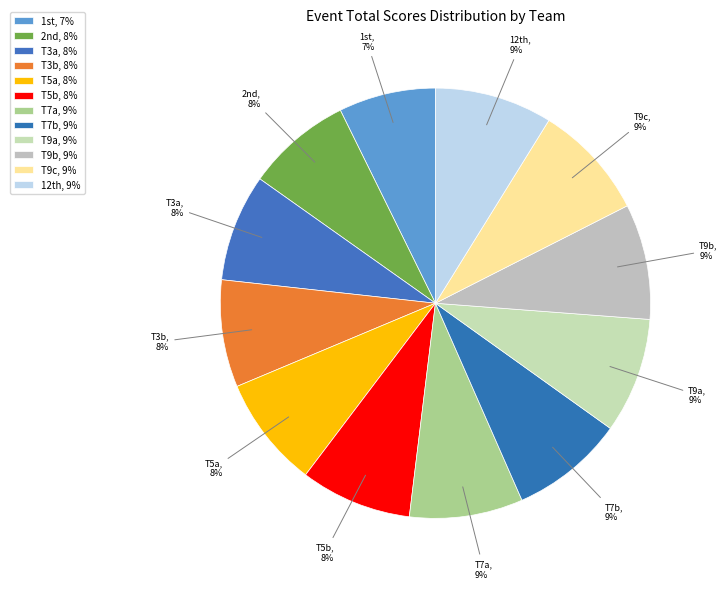

Is it true that T5a is 19% of the pie?

False